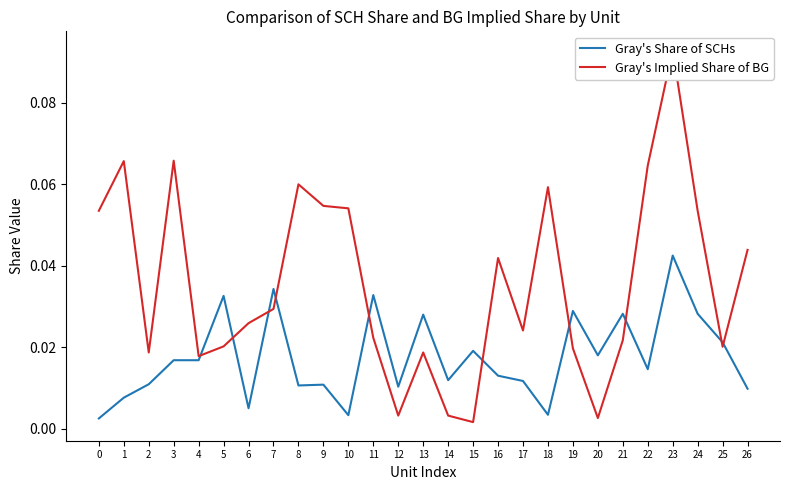

Reading left to right, transcribe all the data shown in this chart.

Gray's Share of SCHs: 0.0	0.0	0.0	0.0	0.0	0.0	0.0	0.0	0.0	0.0	0.0	0.0	0.0	0.0	0.0	0.0	0.0	0.0	0.0	0.0	0.0	0.0	0.0	0.0	0.0	0.0	0.0
Gray's Implied Share of BG: 0.1	0.1	0.0	0.1	0.0	0.0	0.0	0.0	0.1	0.1	0.1	0.0	0.0	0.0	0.0	0.0	0.0	0.0	0.1	0.0	0.0	0.0	0.1	0.1	0.1	0.0	0.0